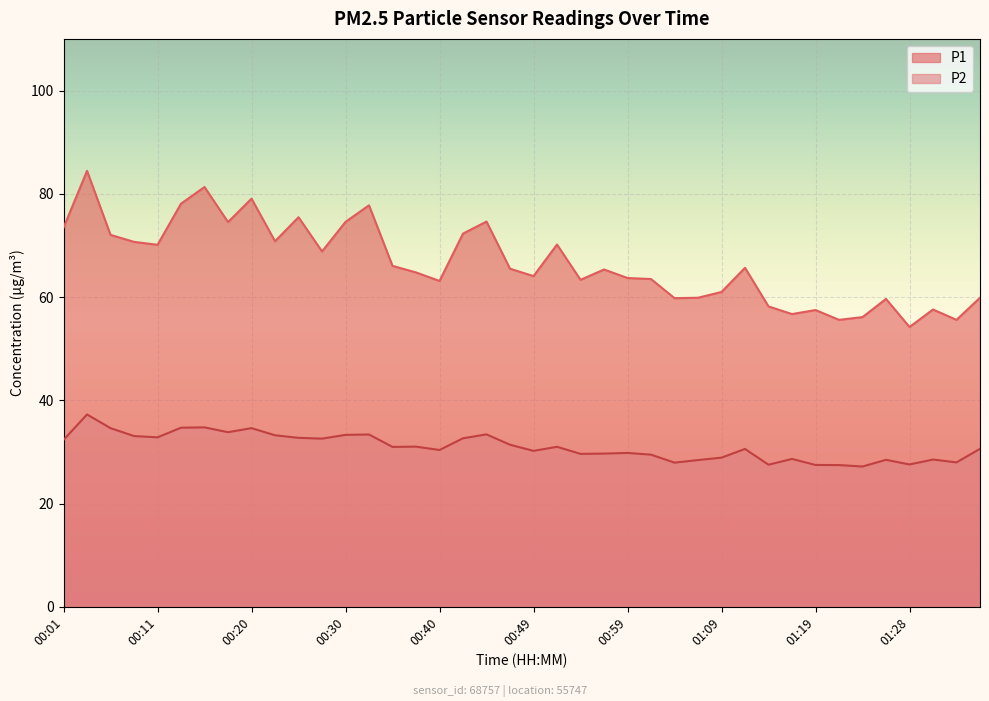

Reading left to right, transcribe all the data shown in this chart.

P1: 00:01=73.5	00:03=84.5	00:06=72.0	00:08=70.7	00:11=70.1	00:13=78.1	00:15=81.3	00:18=74.5	00:20=79.1	00:23=70.8	00:25=75.5	00:28=68.8	00:30=74.6	00:32=77.8	00:35=66.0	00:37=64.8	00:40=63.1	00:42=72.3	00:45=74.6	00:47=65.5	00:49=64.1	00:52=70.2	00:54=63.4	00:57=65.3	00:59=63.7	01:02=63.5	01:04=59.8	01:07=59.9	01:09=61.0	01:11=65.7	01:14=58.2	01:16=56.7	01:19=57.5	01:21=55.6	01:24=56.1	01:26=59.6	01:28=54.2	01:31=57.6	01:33=55.6	01:36=59.9
P2: 00:01=32.4	00:03=37.3	00:06=34.6	00:08=33.1	00:11=32.9	00:13=34.7	00:15=34.8	00:18=33.9	00:20=34.6	00:23=33.2	00:25=32.8	00:28=32.6	00:30=33.3	00:32=33.4	00:35=31.0	00:37=31.1	00:40=30.4	00:42=32.7	00:45=33.4	00:47=31.4	00:49=30.2	00:52=31.0	00:54=29.6	00:57=29.7	00:59=29.8	01:02=29.5	01:04=27.9	01:07=28.4	01:09=28.9	01:11=30.6	01:14=27.6	01:16=28.7	01:19=27.5	01:21=27.5	01:24=27.2	01:26=28.5	01:28=27.6	01:31=28.6	01:33=28.0	01:36=30.6